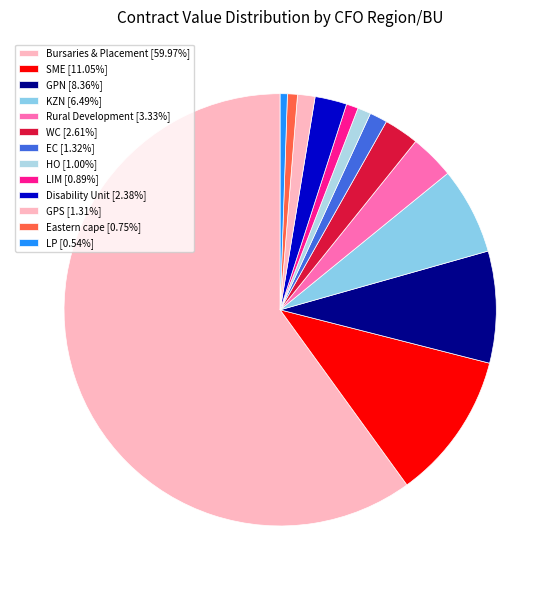

Count the number of slices in the pie.

13